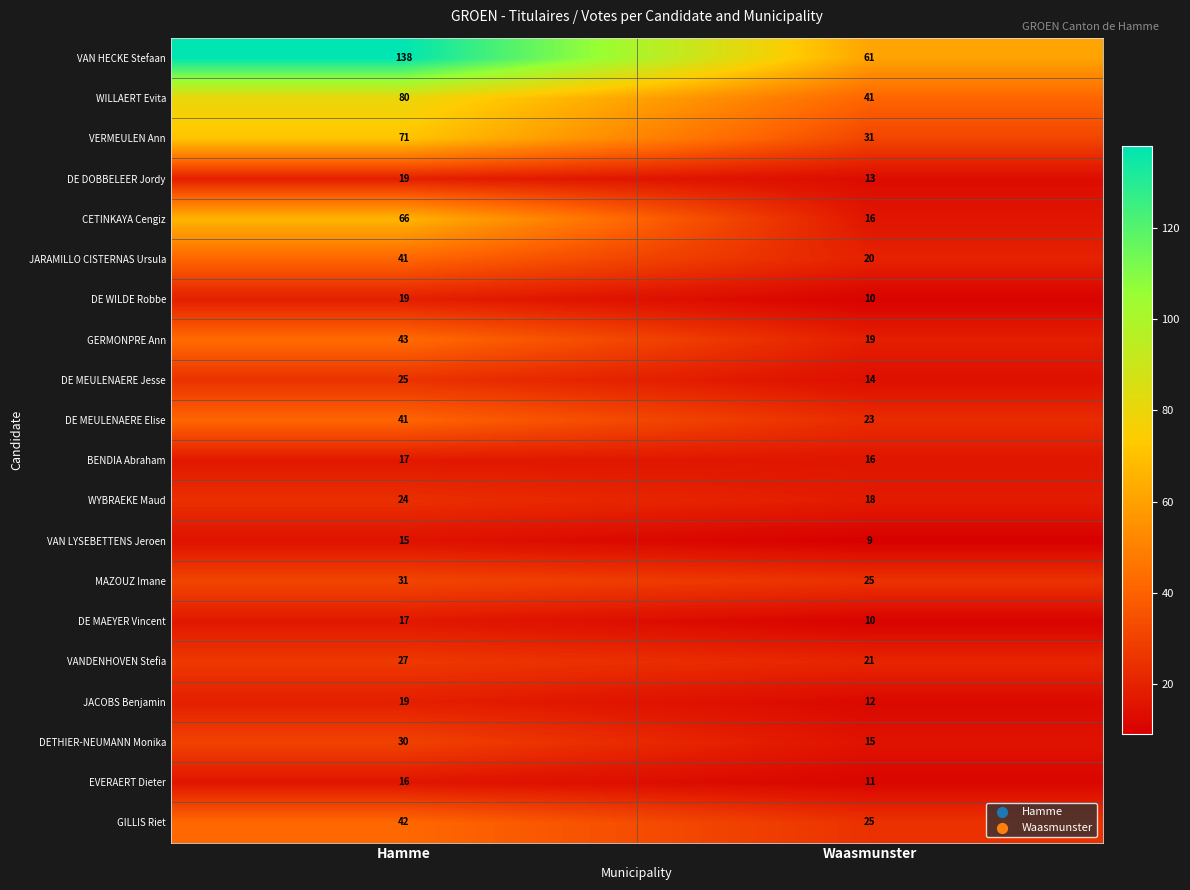

Count the number of data series in this chart.

20